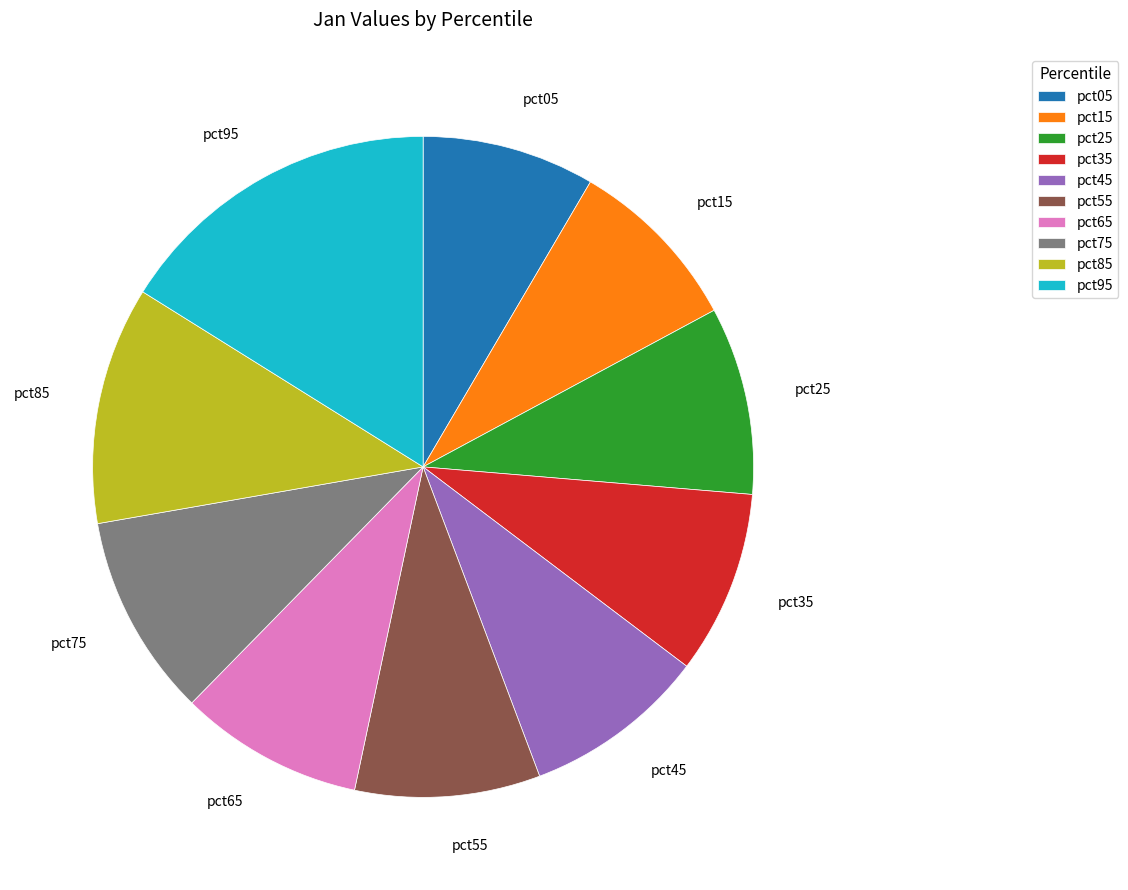

Does pct25 represent more than half of the total?

No